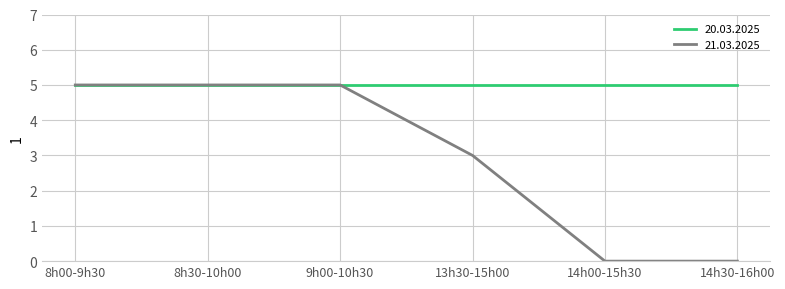

How many categories are shown in the chart?

6